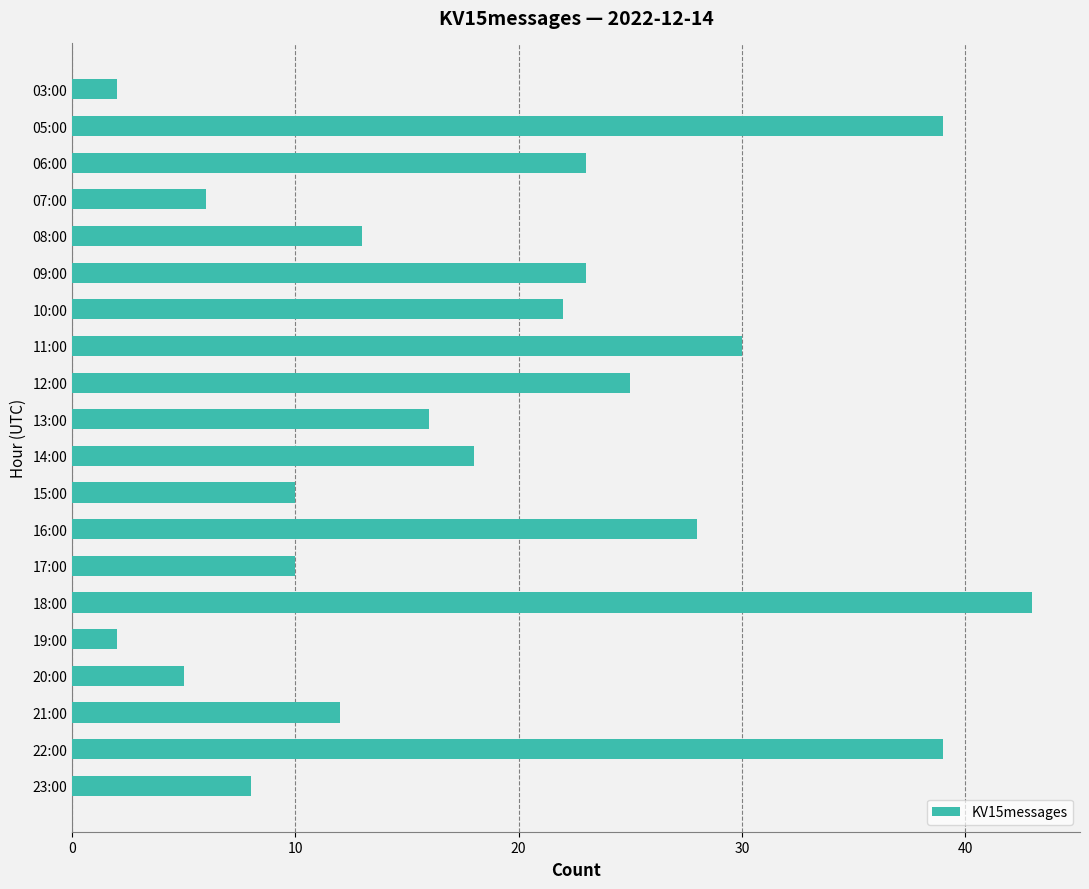

What is the greatest value displayed?

43